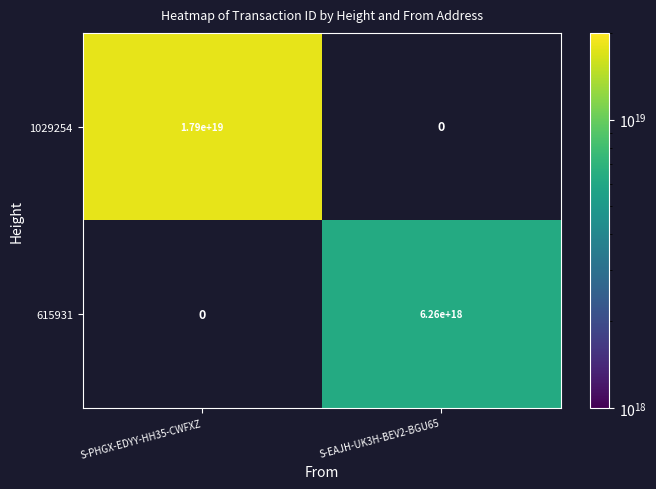

At how many categories does at least one series exceed 14040997200280199168?

1